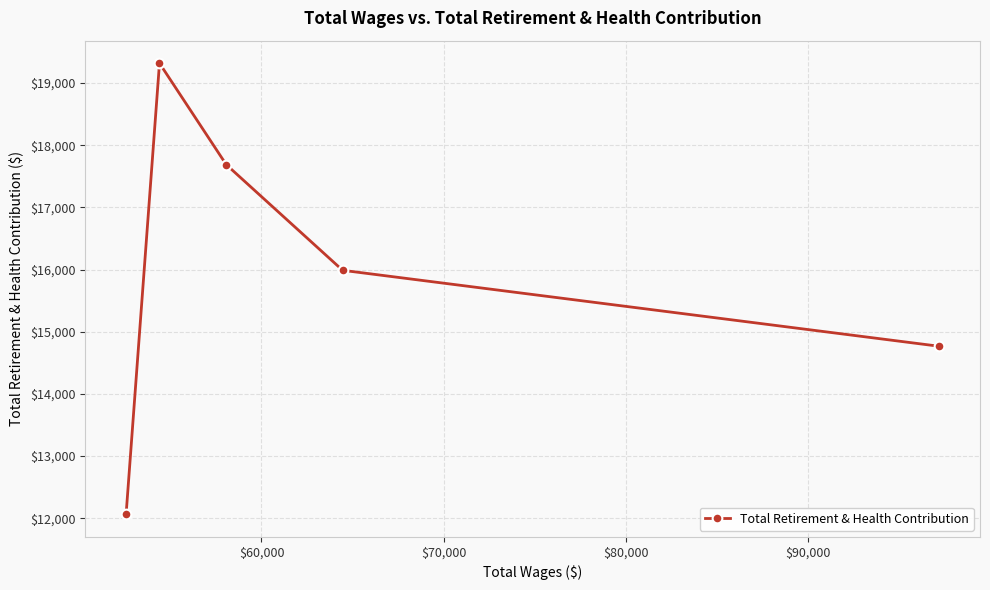

What is the value of the 3rd point from the left?

17688